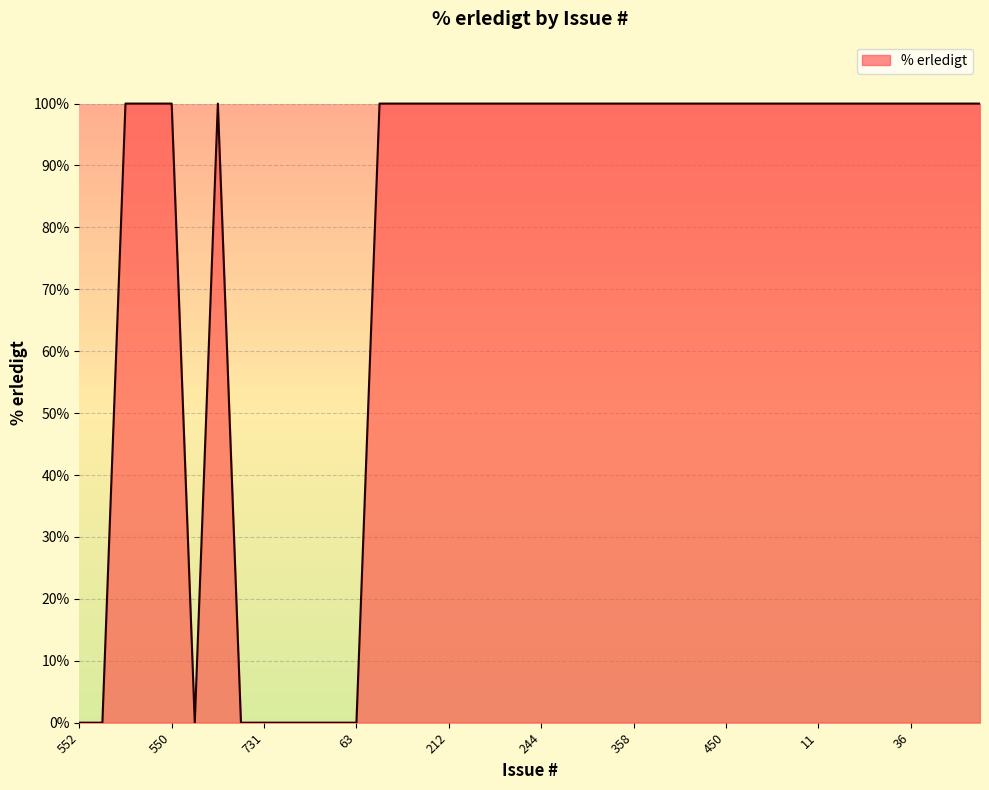

What is the maximum value shown in the chart?

100